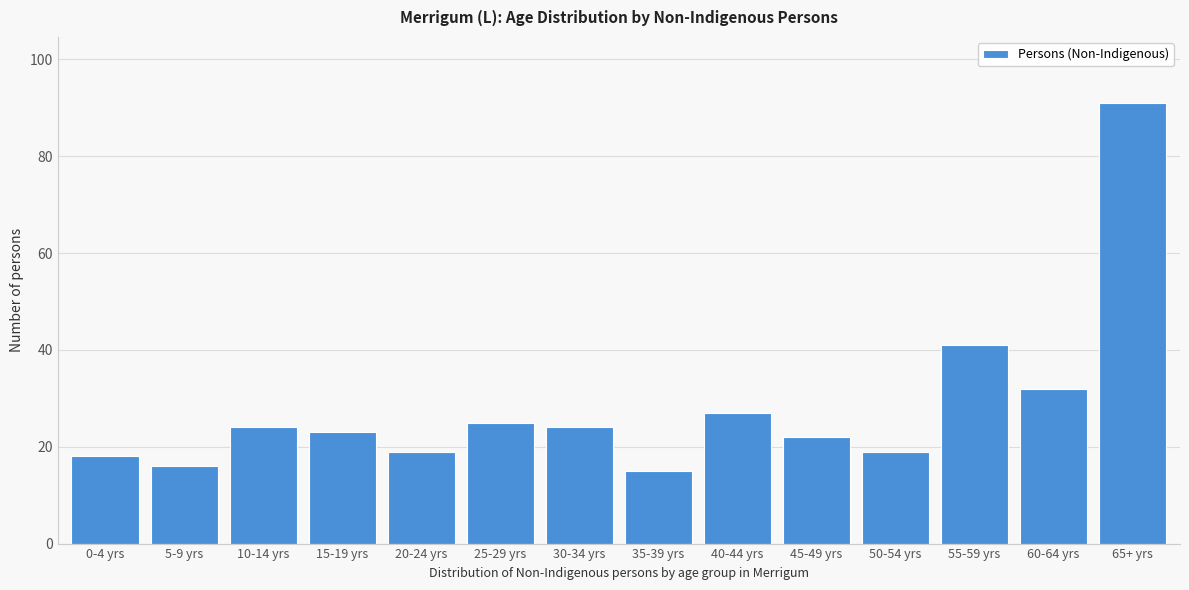

Reading right to left, transcribe all the data shown in this chart.

65+ yrs=91	60-64 yrs=32	55-59 yrs=41	50-54 yrs=19	45-49 yrs=22	40-44 yrs=27	35-39 yrs=15	30-34 yrs=24	25-29 yrs=25	20-24 yrs=19	15-19 yrs=23	10-14 yrs=24	5-9 yrs=16	0-4 yrs=18